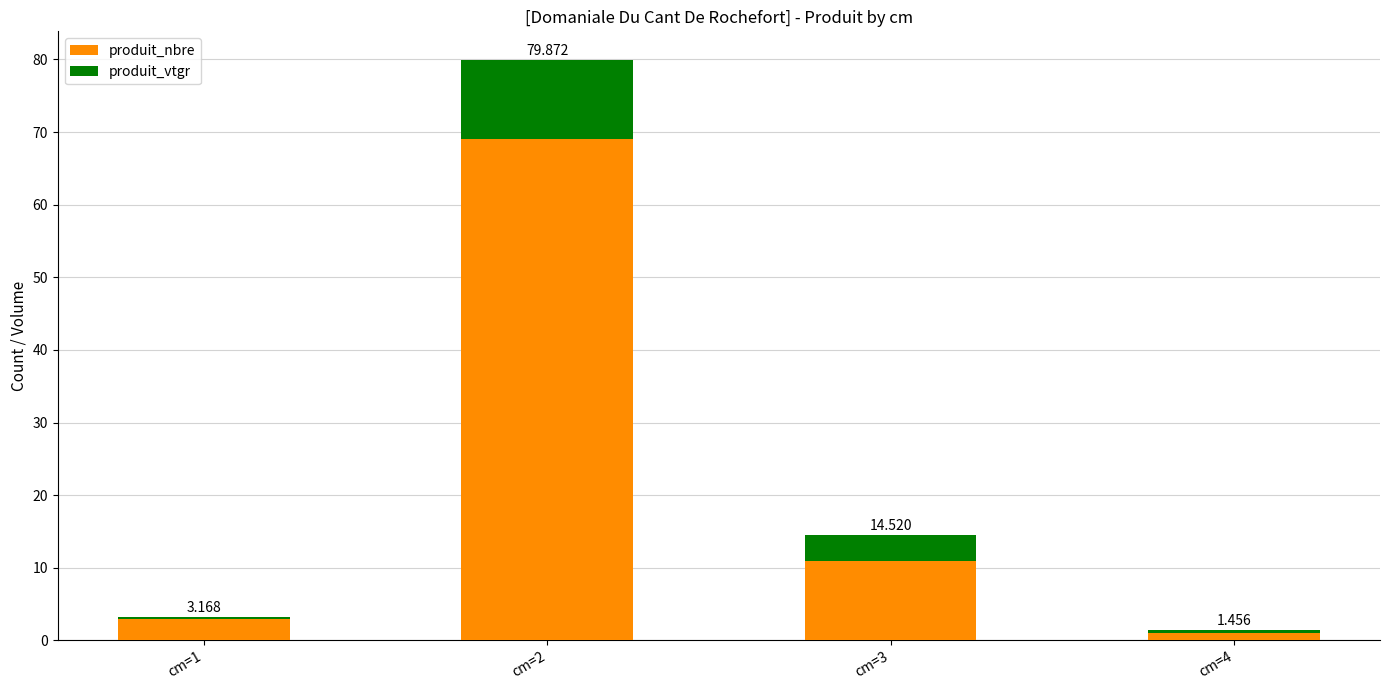

What are all the series names shown in the legend?

produit_nbre, produit_vtgr